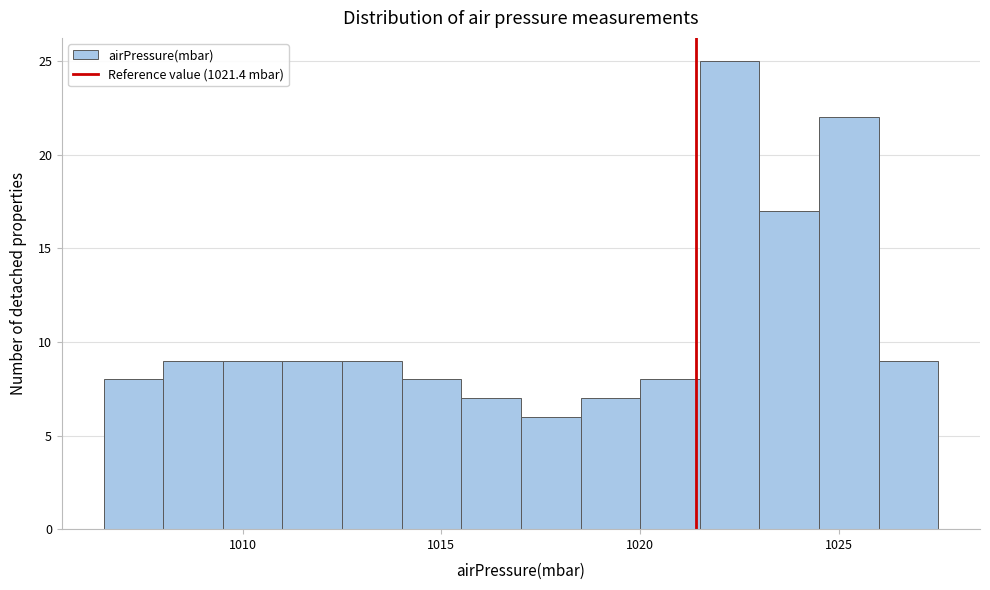

Around what value on the x-axis is the tallest bar? Give the approximate position of its centre, as read against the axis.

1022.5